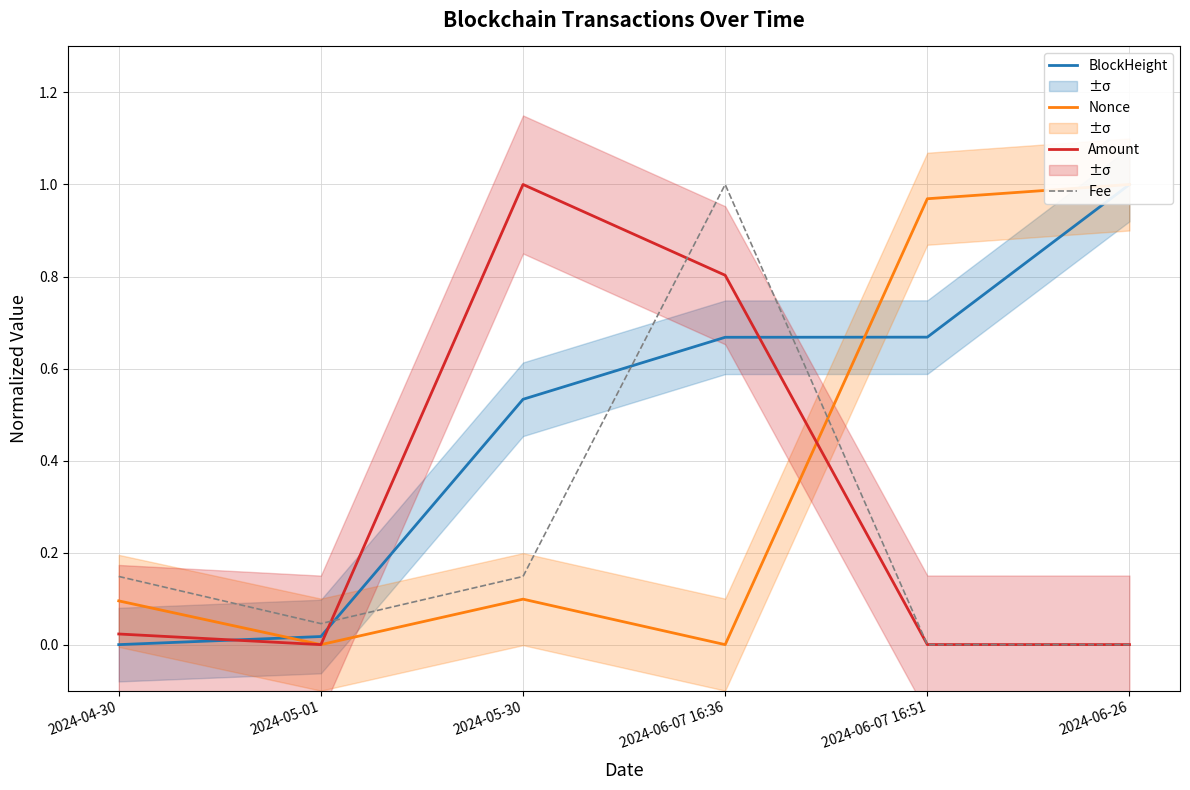

Between 2024-05-01 and 2024-06-07 16:36, which series saw the biggest shift?

Fee